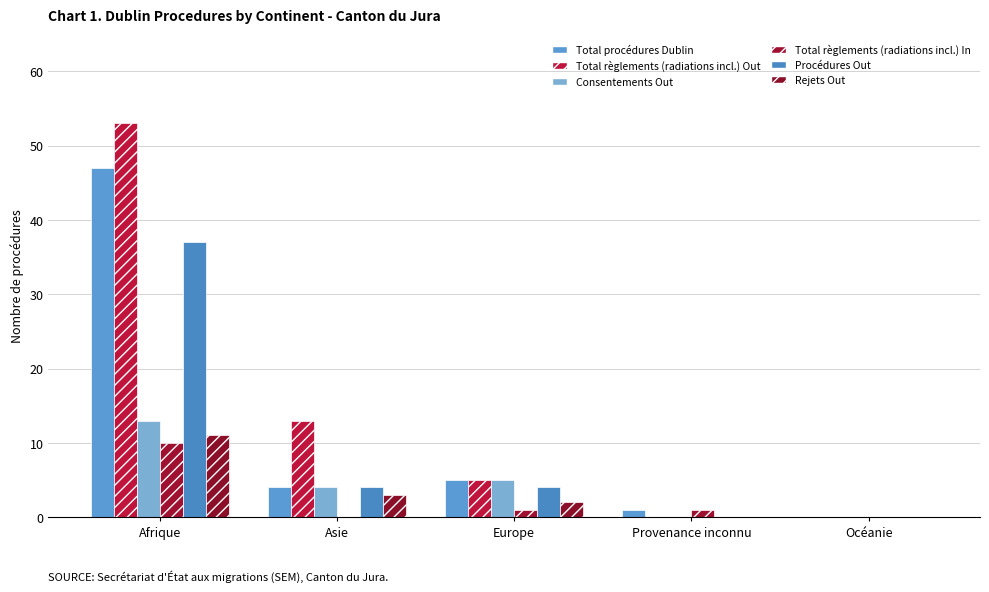

At how many categories does at least one series exceed 23?

1